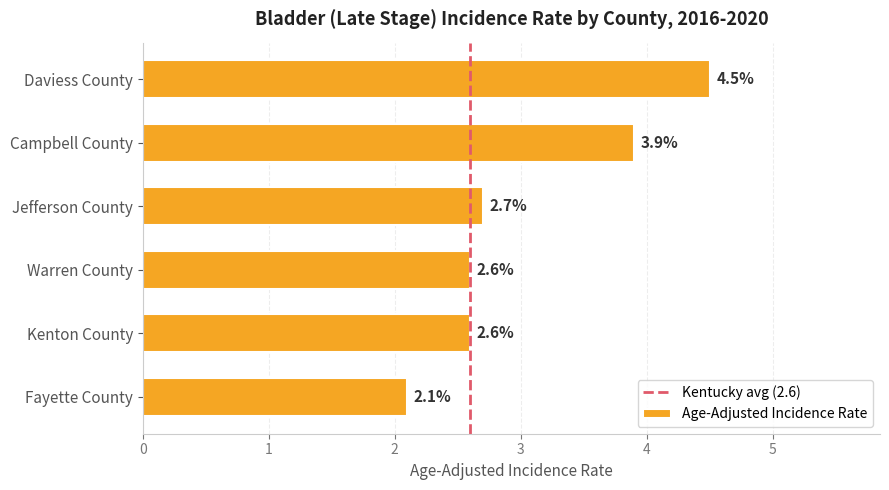

The chart shows a value of 3.1 at Fayette County. True or false?

False